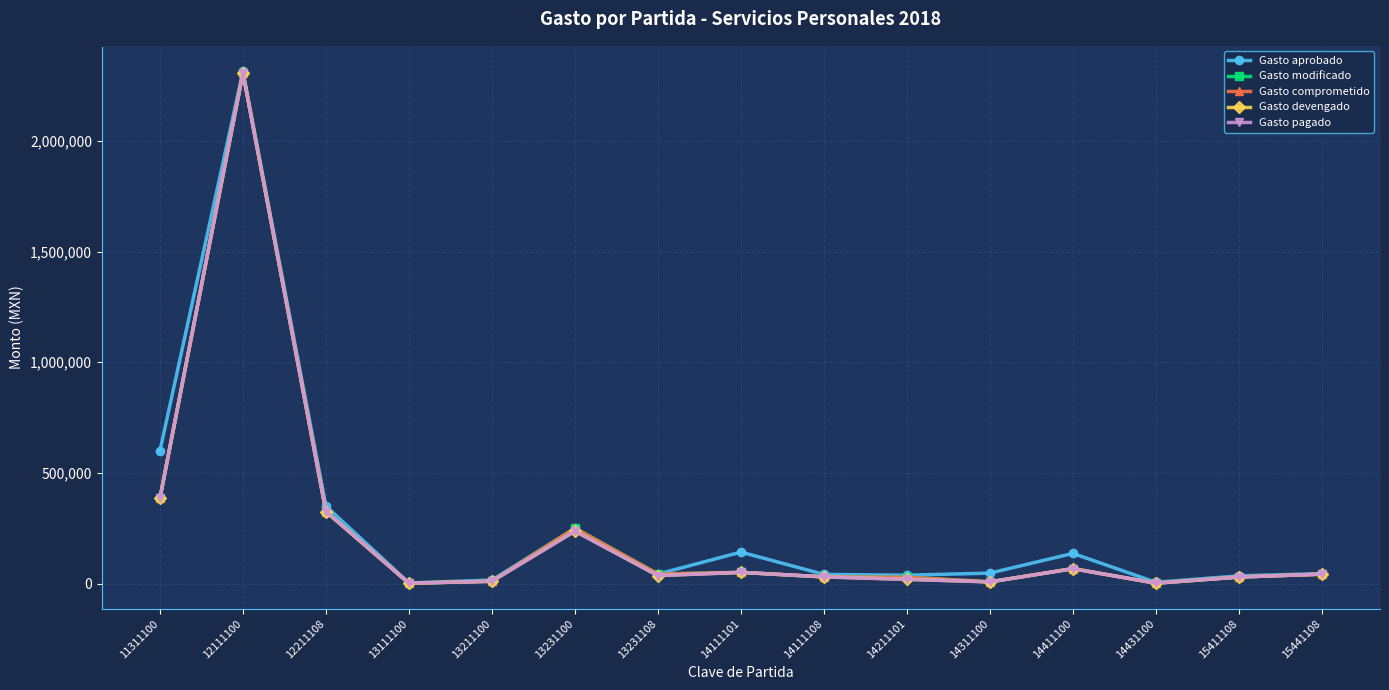

What is the average value of the Gasto aprobado series?

271172.3